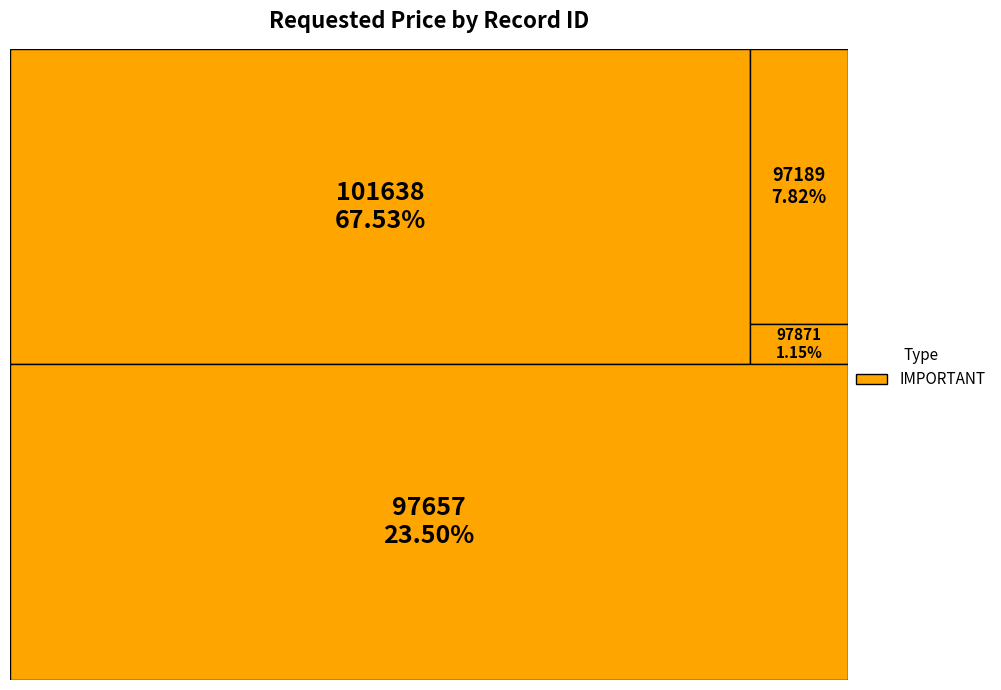

The 97189 slice represents 15% of the pie. True or false?

False